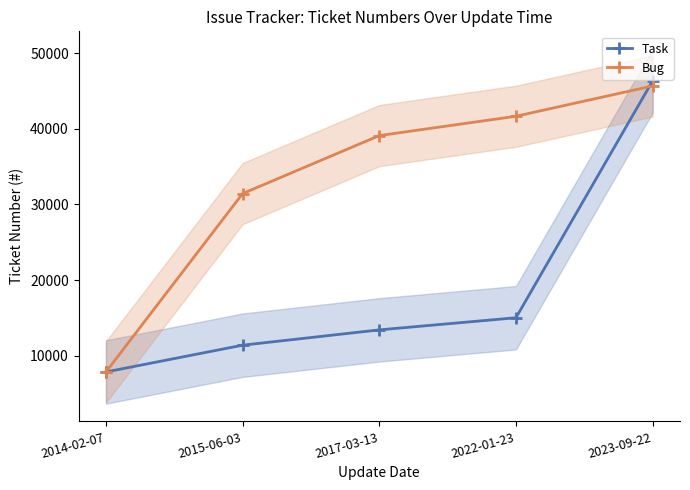

List the series in order of their peak value, highest first.

Task, Bug